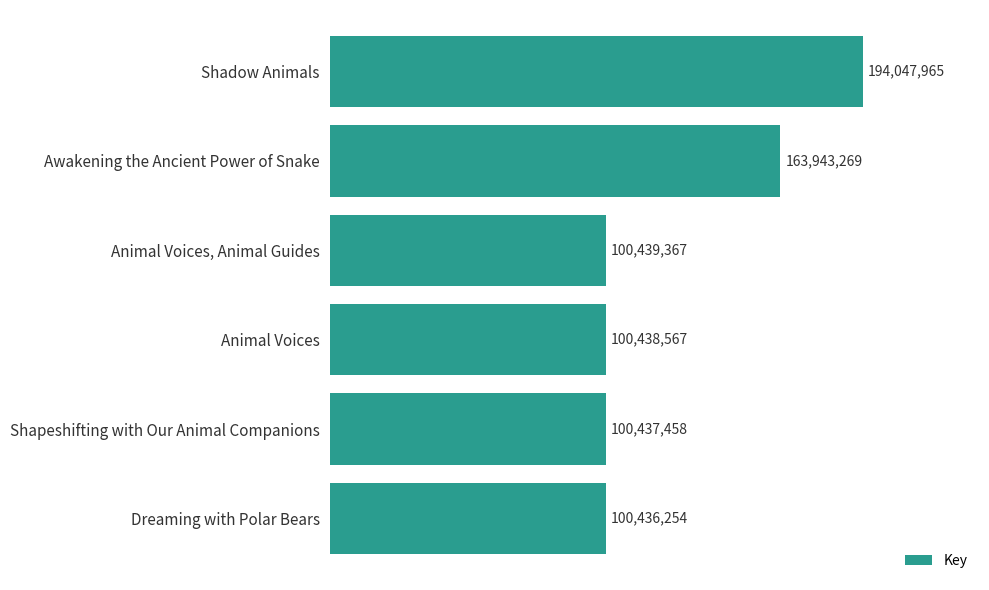

List the labels in order of value, smallest first.

Dreaming with Polar Bears, Shapeshifting with Our Animal Companions, Animal Voices, Animal Voices, Animal Guides, Awakening the Ancient Power of Snake, Shadow Animals